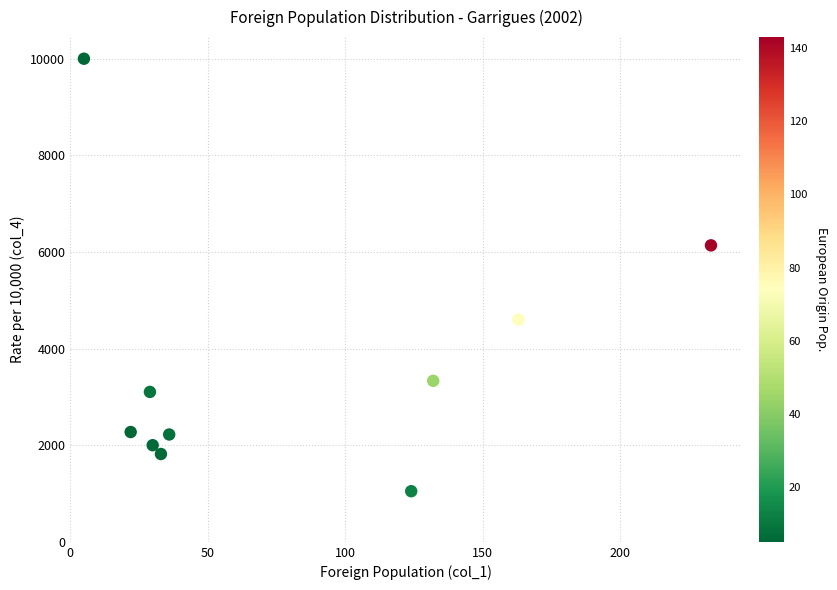

What Y value in the scatter plot is closest to 5524?

6137